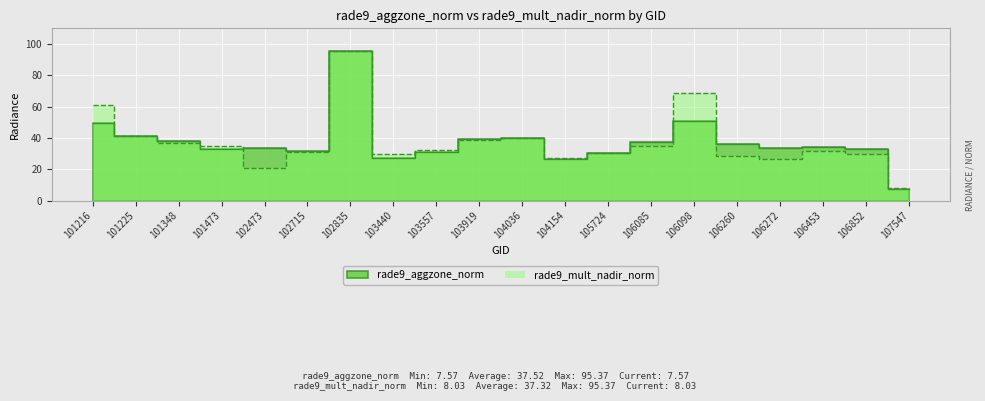

True or false: rade9_mult_nadir_norm has more than 2 points higher than both neighbors.

True